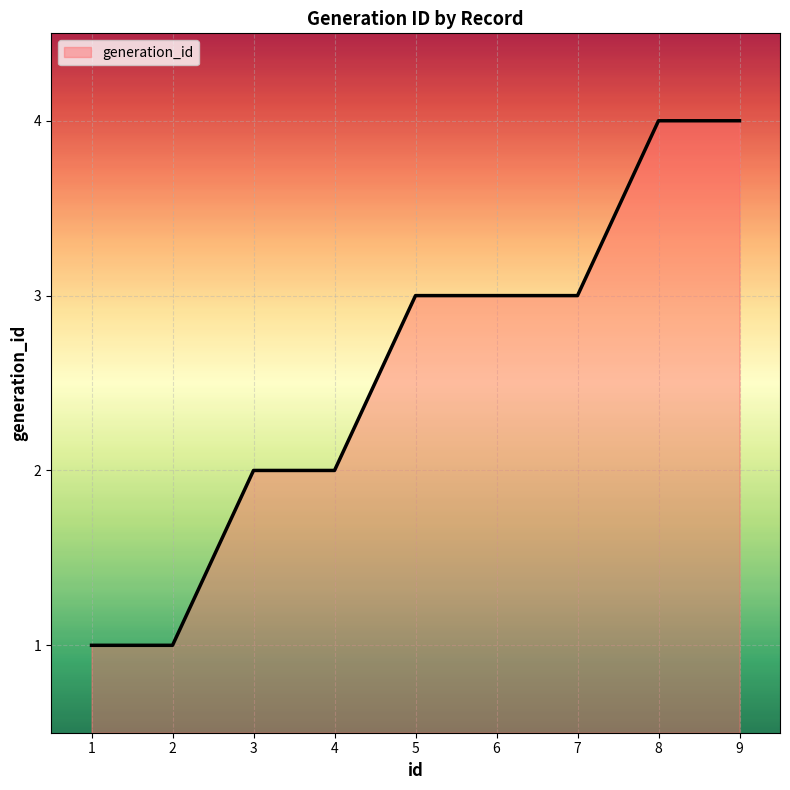

What is the greatest value displayed?

4